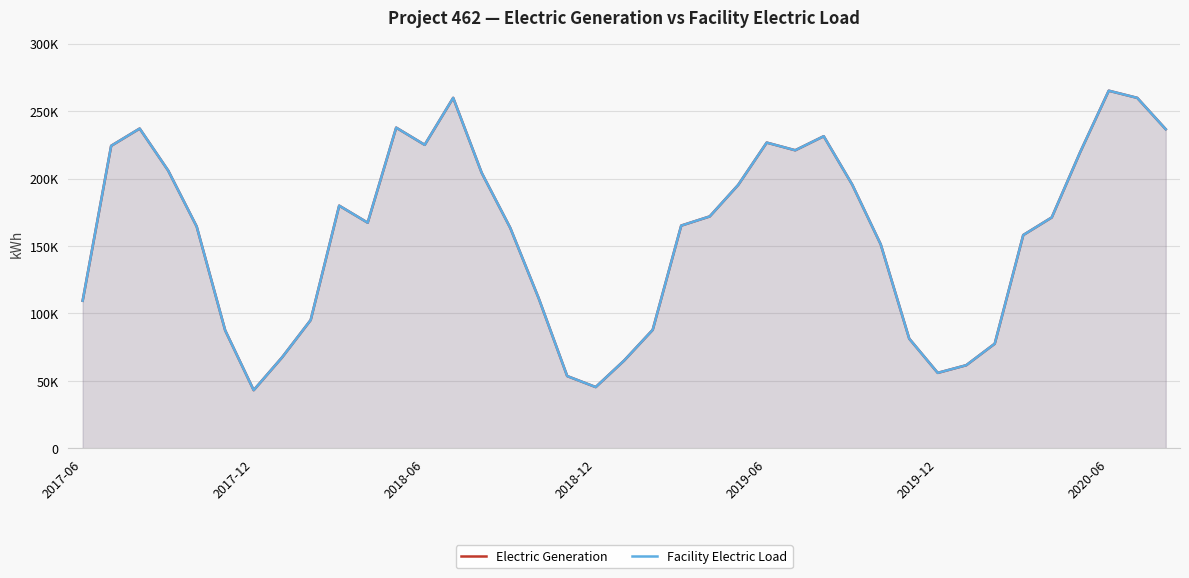

Between 8 and 12, which series saw the biggest shift?

Electric Generation